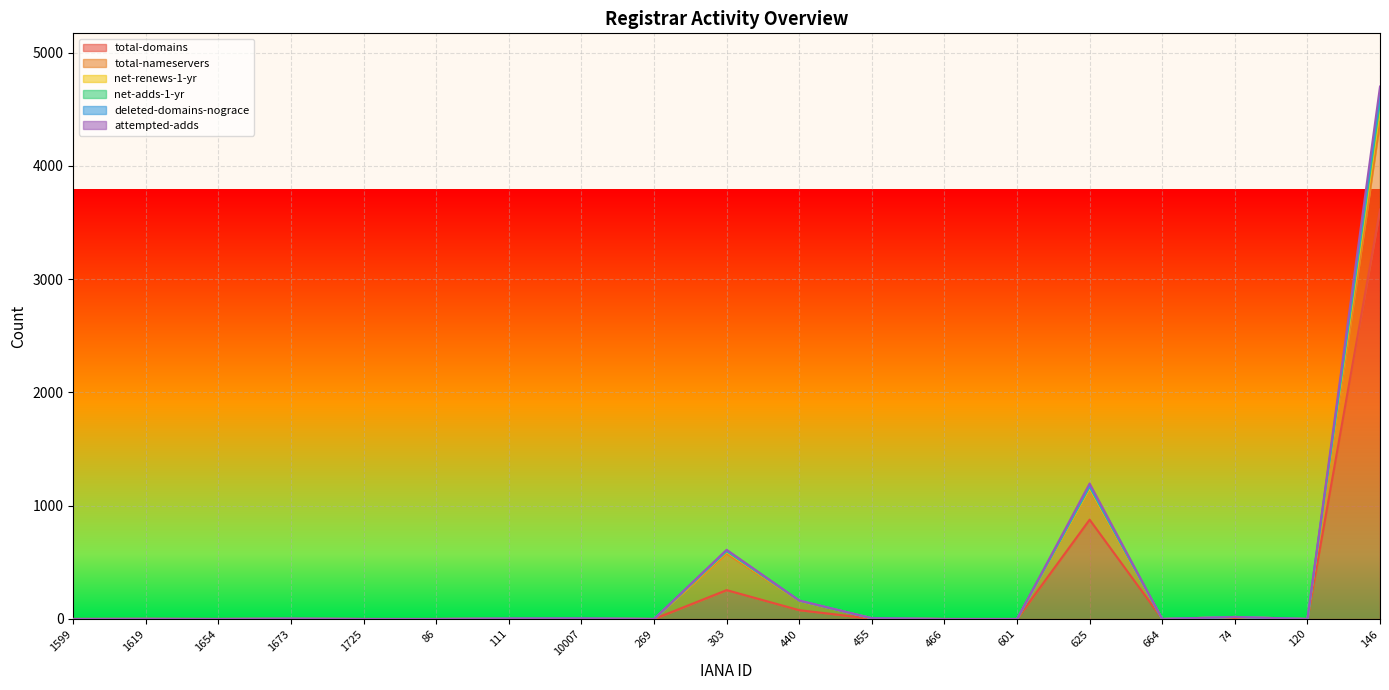

How many data points in deleted-domains-nograce are above 1?

9